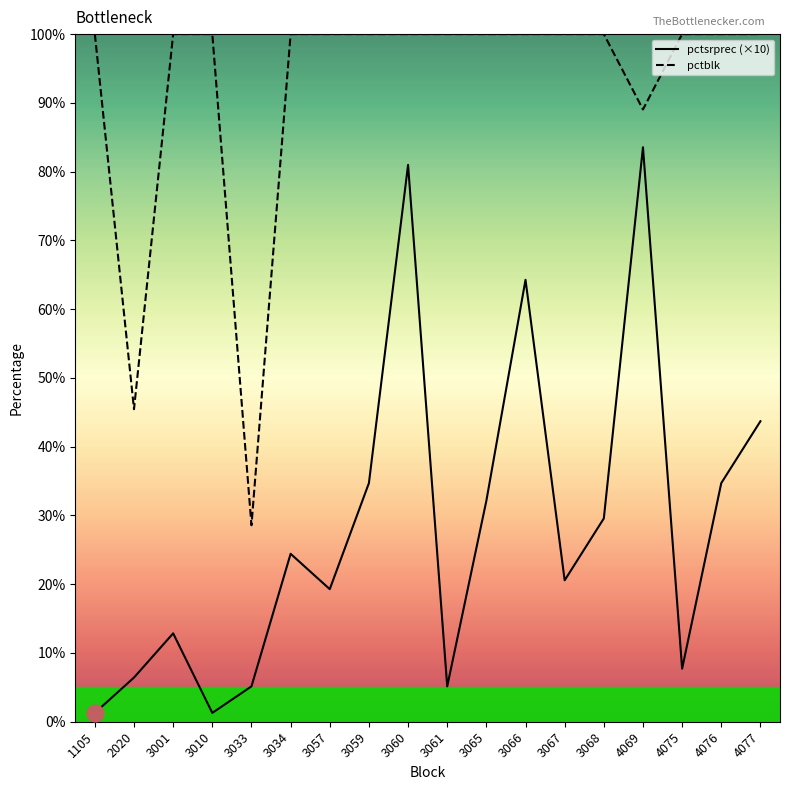

How many lines are shown in the chart?

2